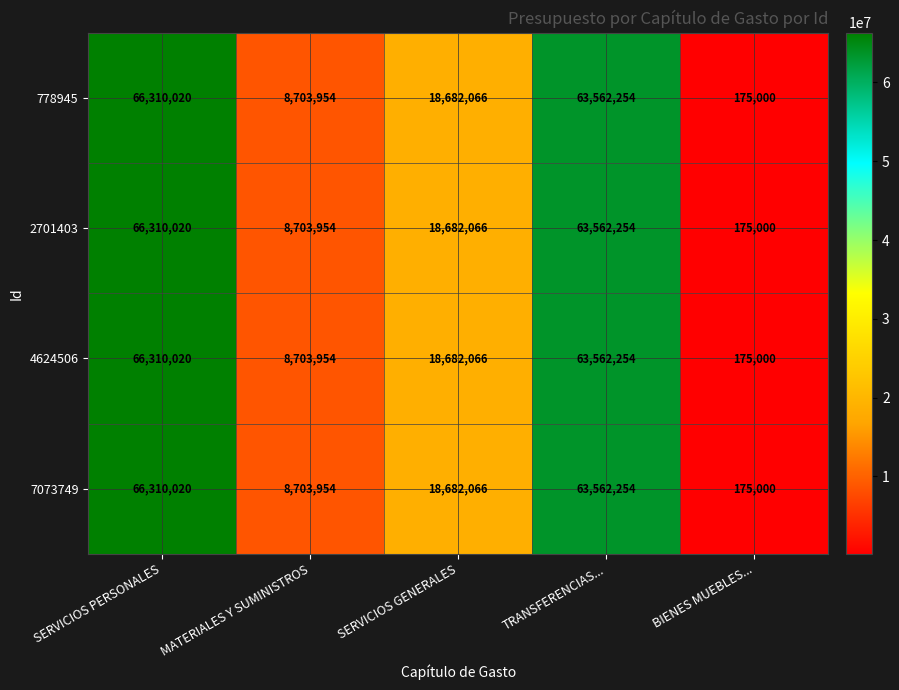

What is the sum of the 4624506 values at SERVICIOS PERSONALES and TRANSFERENCIAS...?

129872274